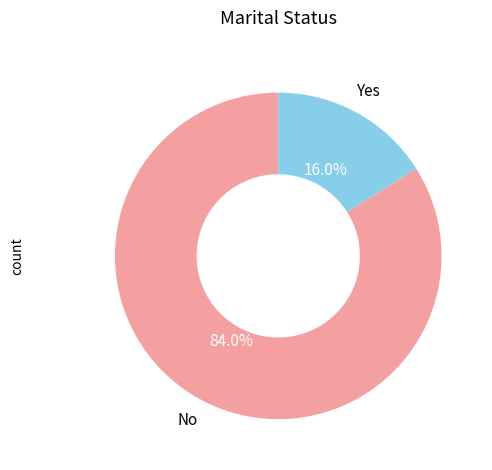

Does any single category account for the majority?

Yes